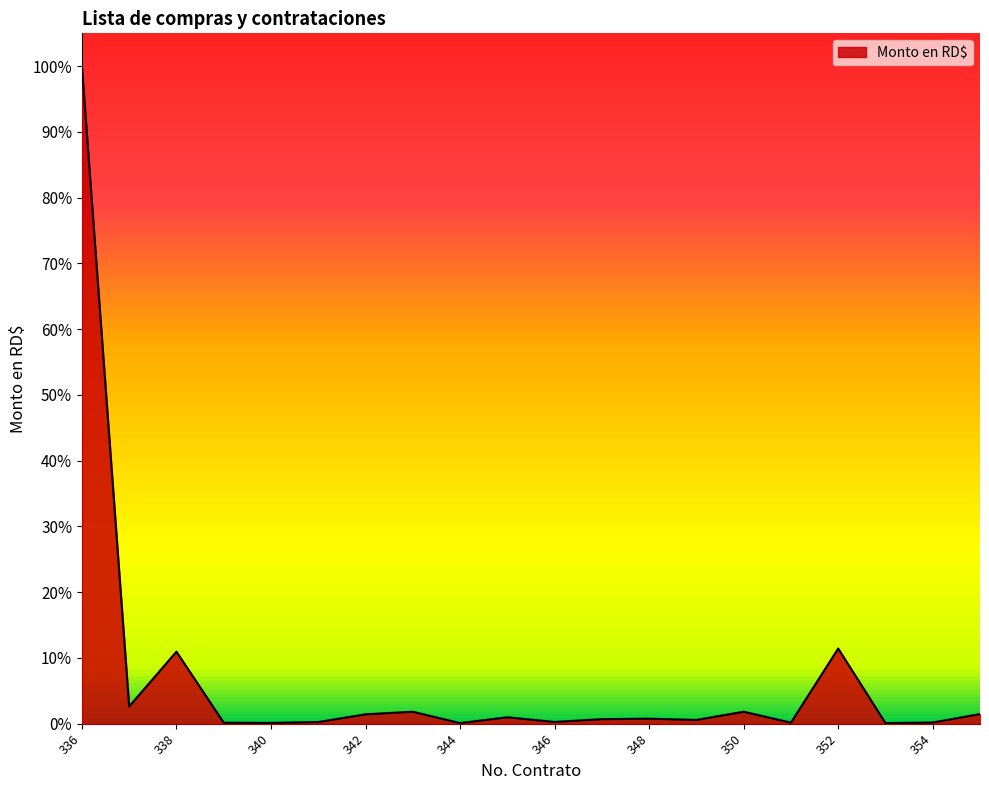

What is the average value?

0.1